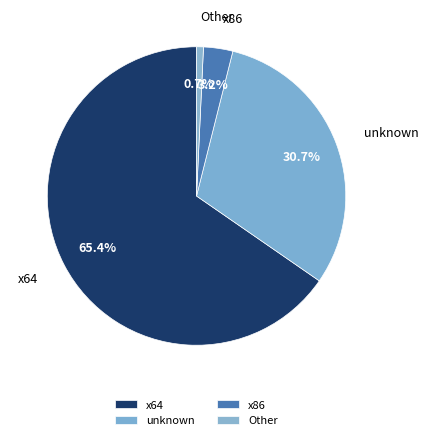

Between unknown and Other, which is larger?

unknown